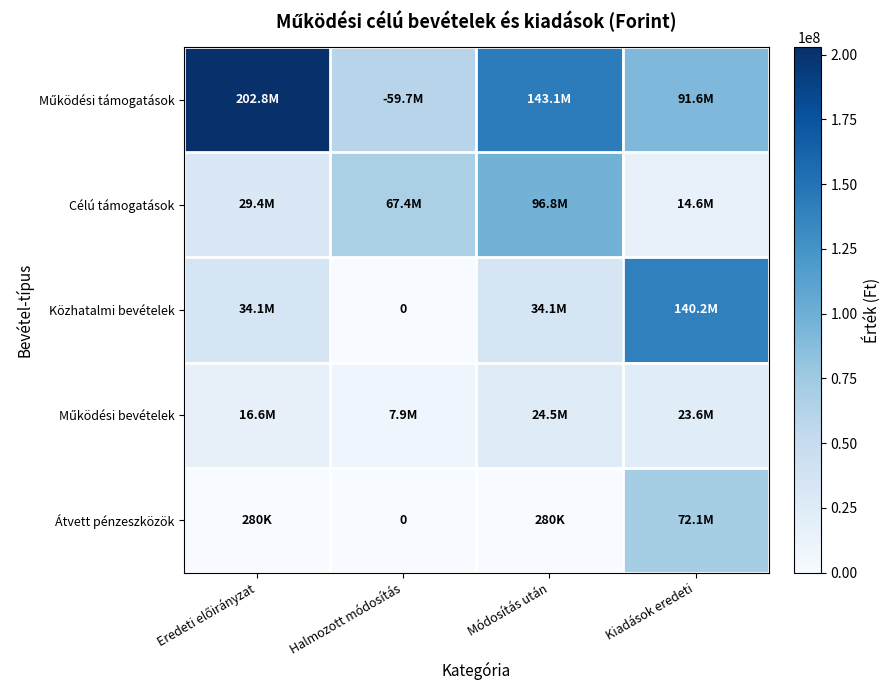

Is the value of Átvett pénzeszközök at Kiadások eredeti greater than the value of Célú támogatások at Módosítás után?

No